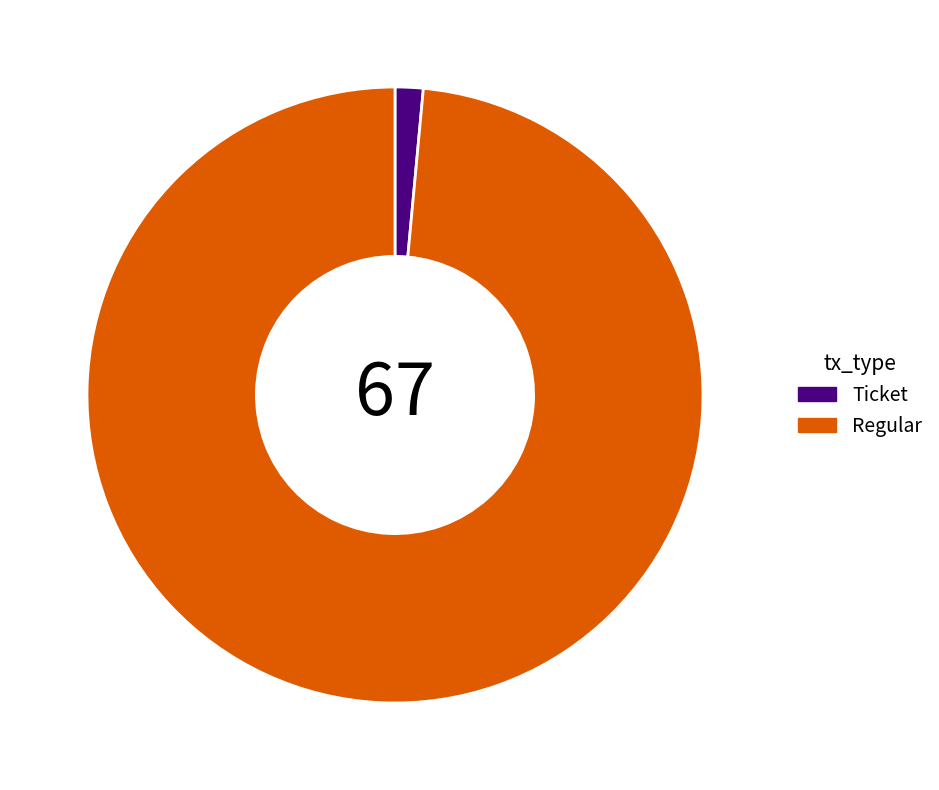

Is there a majority slice in this chart?

Yes